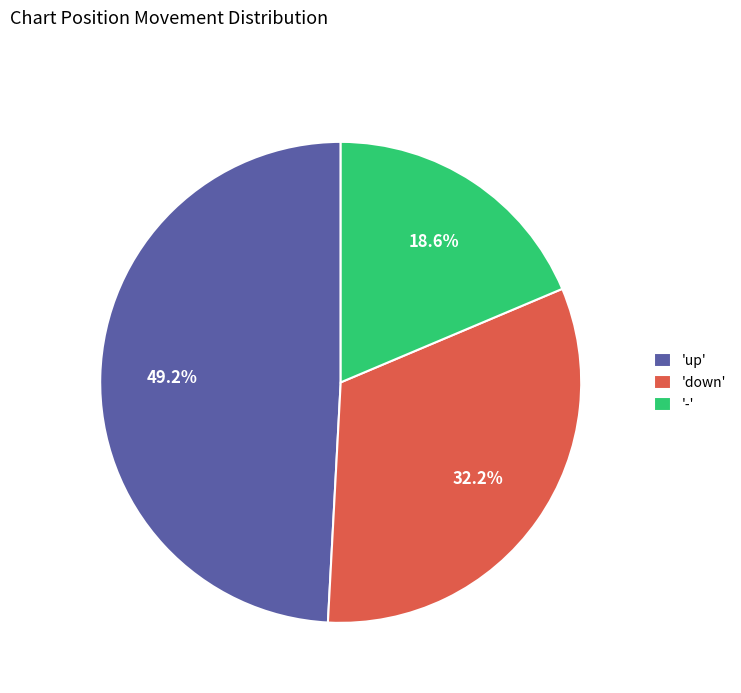

Is there any slice that represents more than half of the pie?

No